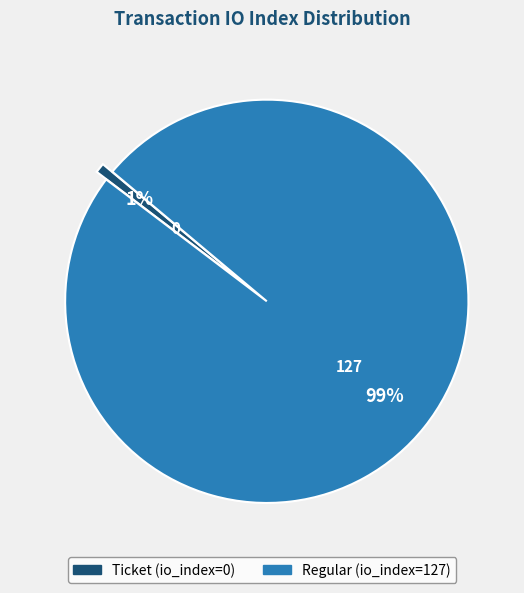

Which slice is the smallest?

Ticket (io_index=0)